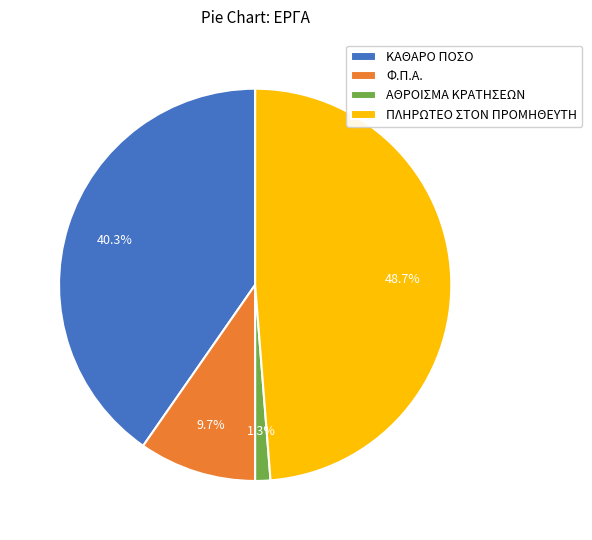

The Φ.Π.Α. slice represents 1% of the pie. True or false?

False